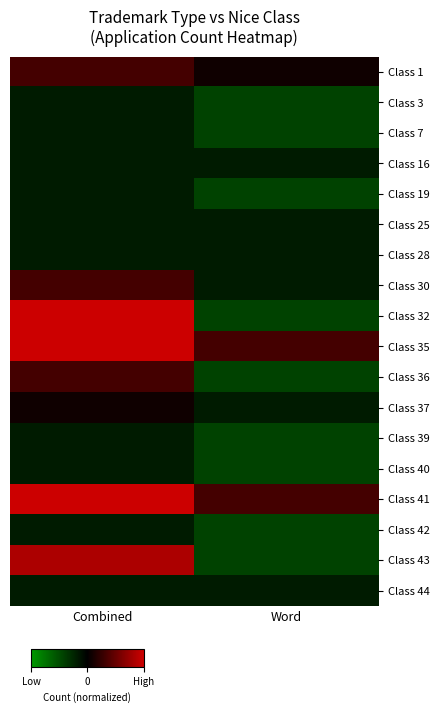

What is the spread (max minus min) of values at Combined?

2.4